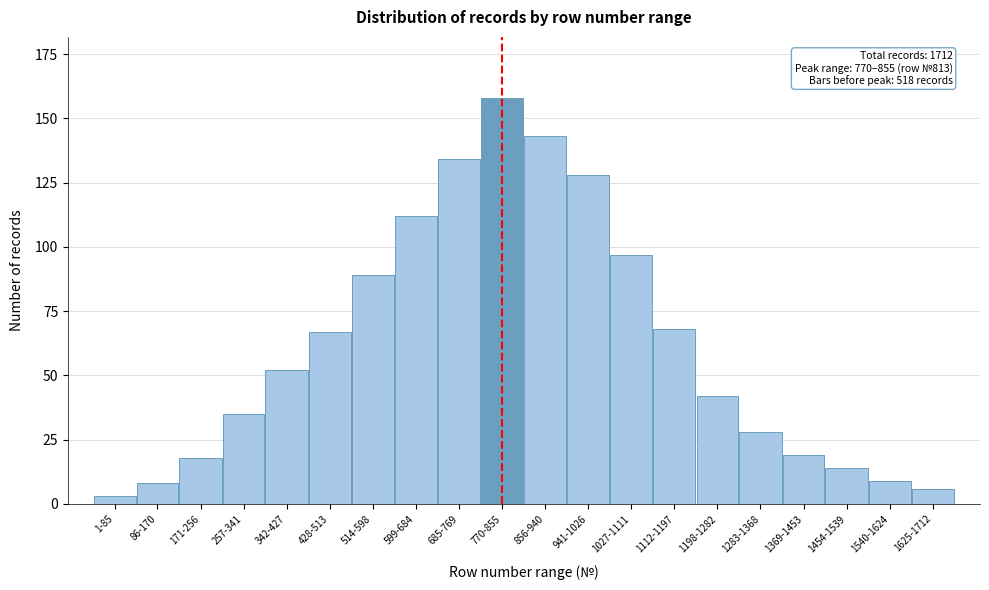

Reading left to right, list all the values displayed in this chart.

3	8	18	35	52	67	89	112	134	158	143	128	97	68	42	28	19	14	9	6